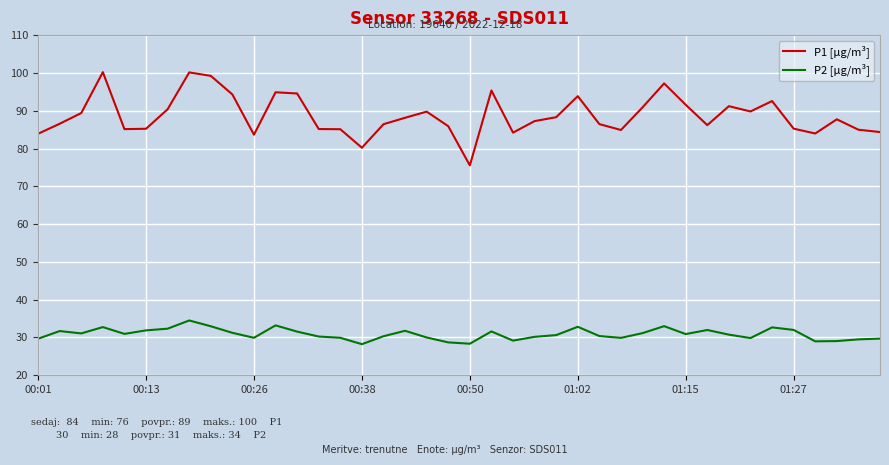

Which series has the largest total across all categories?

P1 [µg/m³]